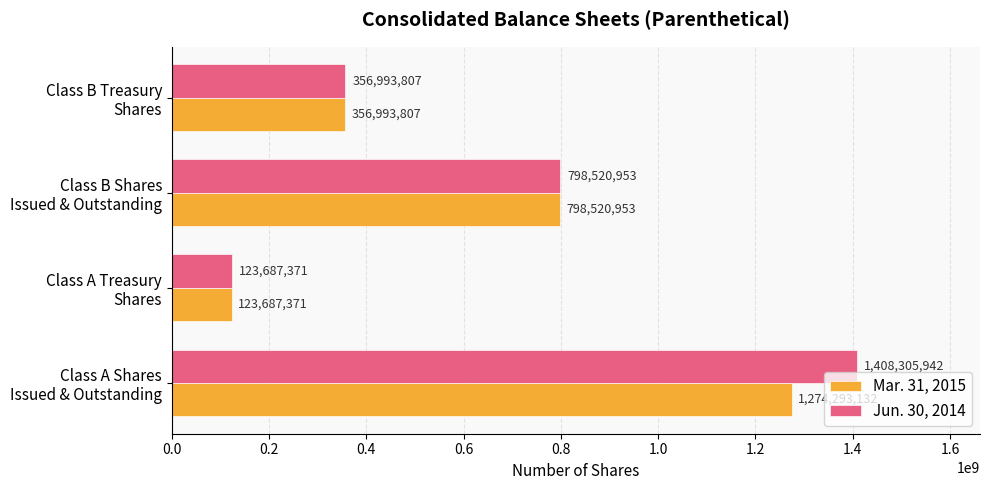

At how many categories does at least one series exceed 292891924?

3